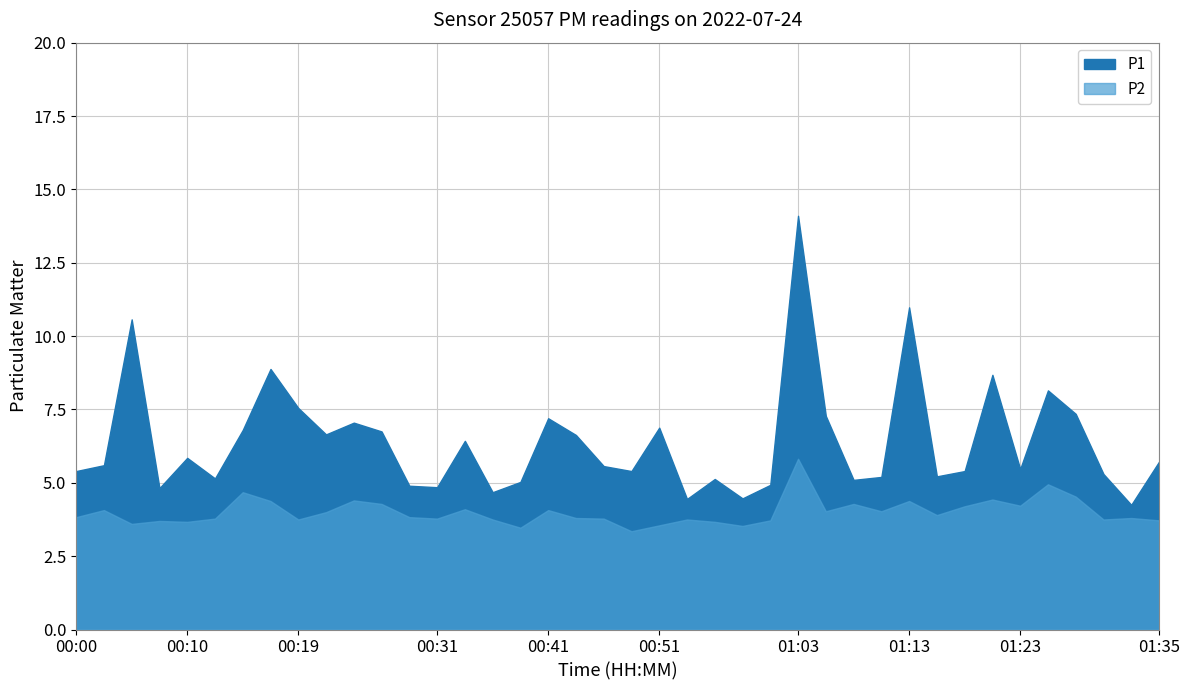

The P2 series shows 4.0 at 01:11. True or false?

True